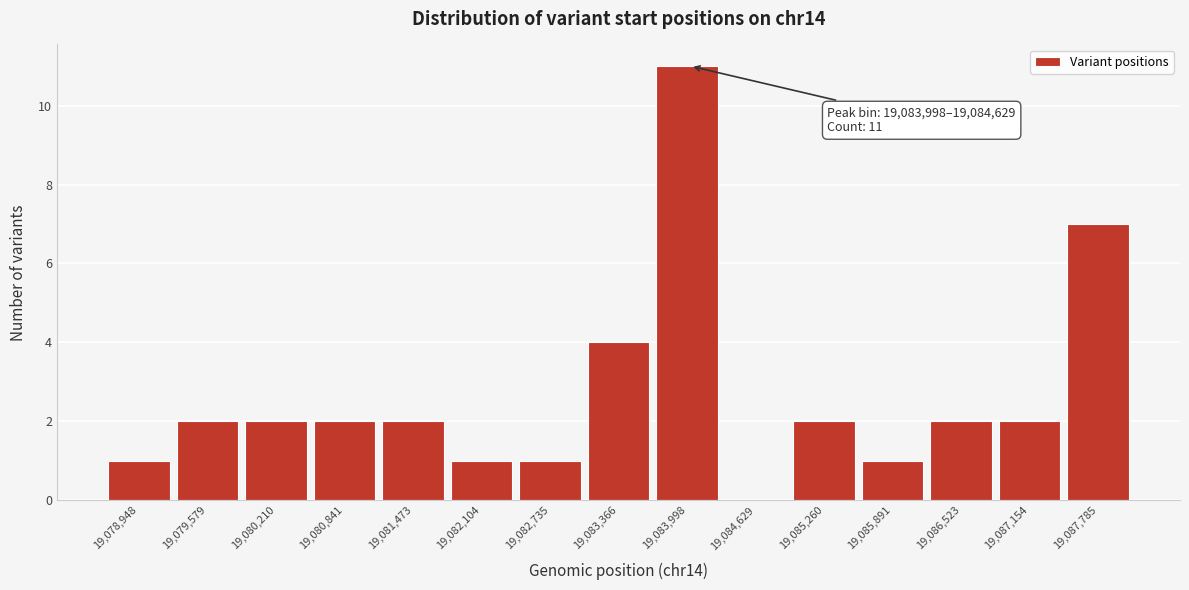

Reading right to left, list all the values displayed in this chart.

19,087,785=7	19,087,154=2	19,086,523=2	19,085,891=1	19,085,260=2	19,084,629=0	19,083,998=11	19,083,366=4	19,082,735=1	19,082,104=1	19,081,473=2	19,080,841=2	19,080,210=2	19,079,579=2	19,078,948=1